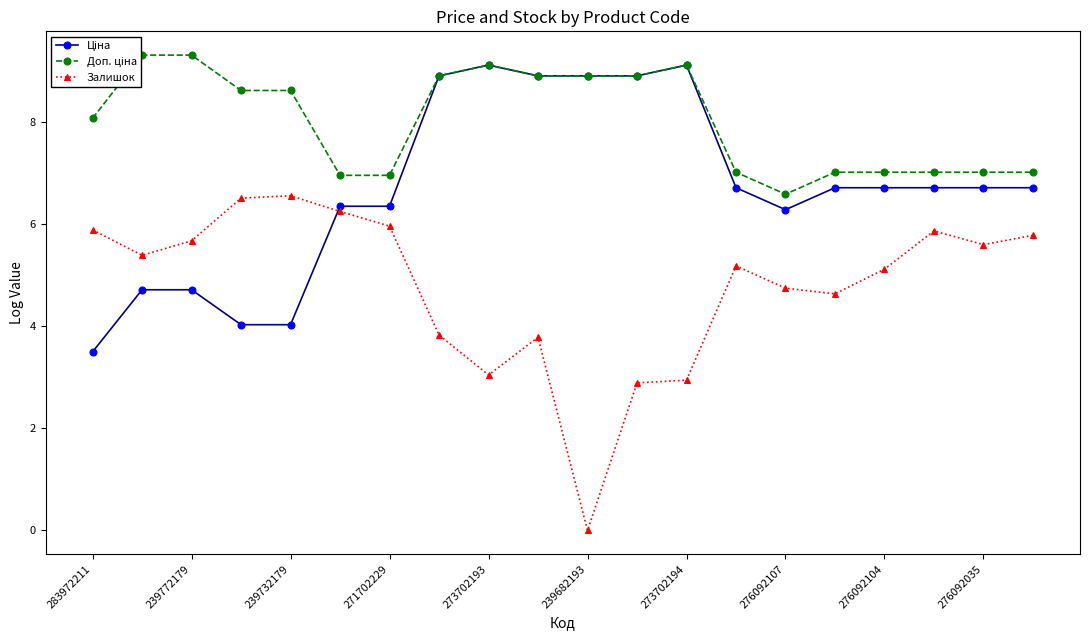

Which series has the largest total across all categories?

Доп. ціна